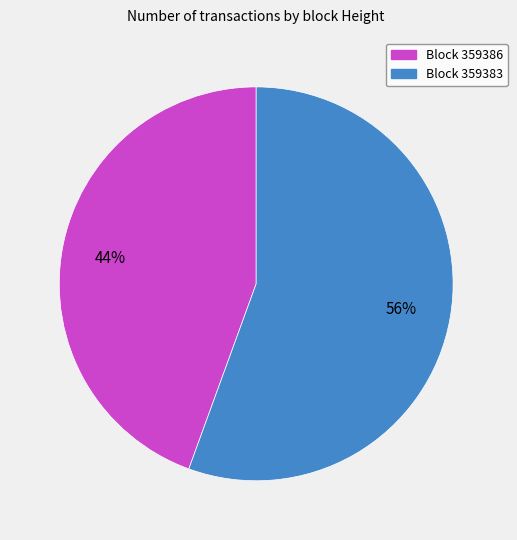

To the nearest percent, what is the average slice percentage?

50%